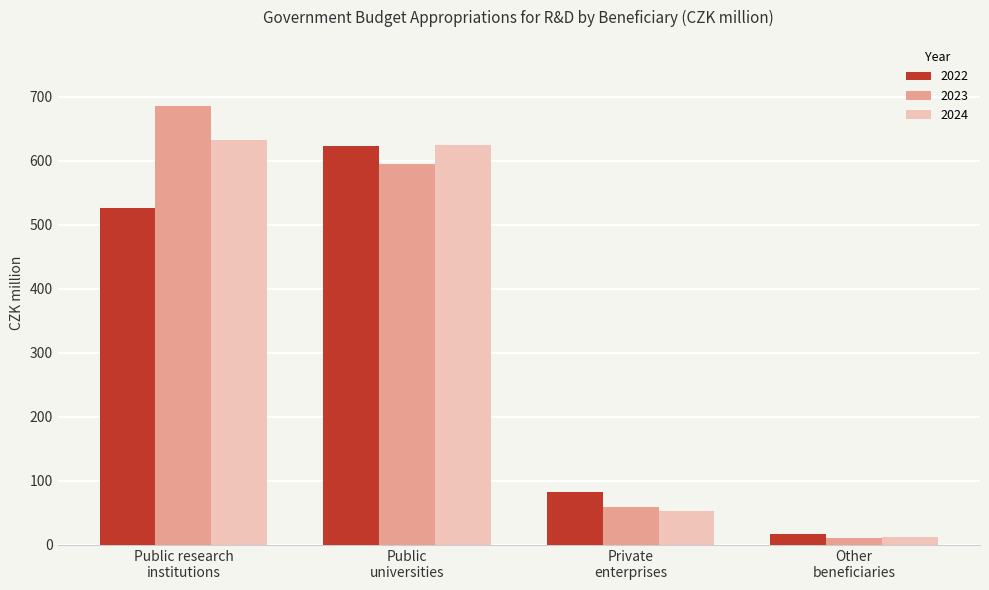

What is the difference between the maximum and minimum values in the 2022 series?

606.6